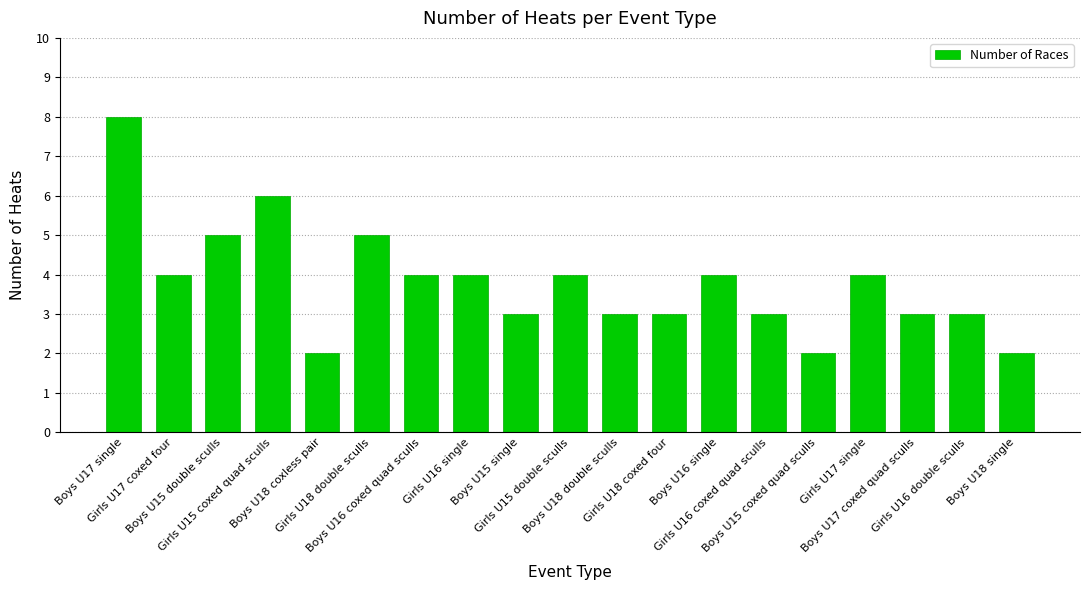

What is the sum of all values?

72